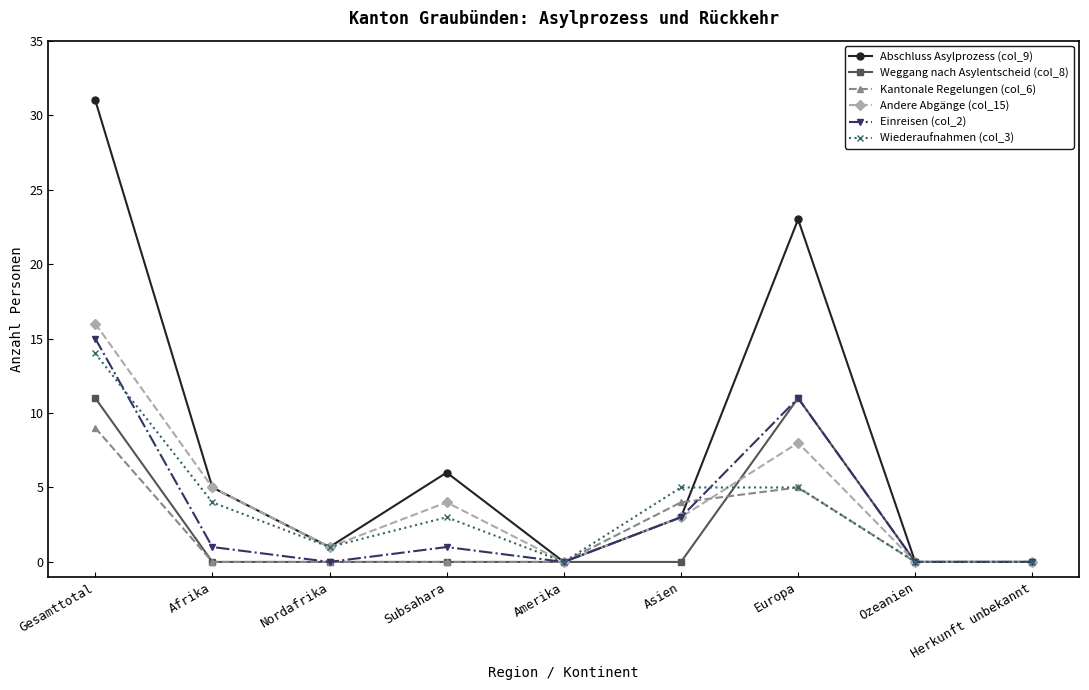

List the series in order of their peak value, highest first.

Abschluss Asylprozess (col_9), Andere Abgänge (col_15), Einreisen (col_2), Wiederaufnahmen (col_3), Weggang nach Asylentscheid (col_8), Kantonale Regelungen (col_6)